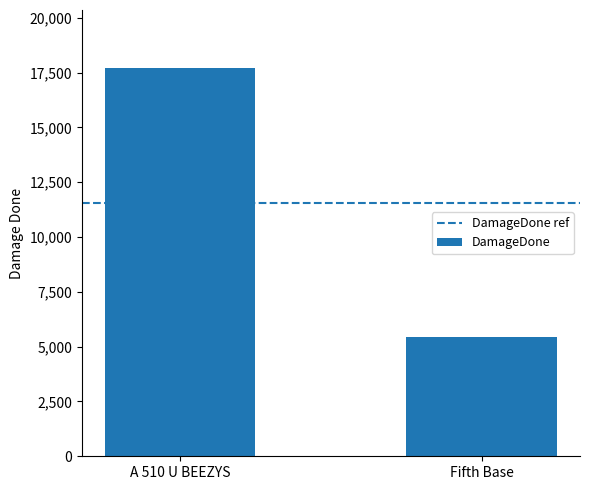

What position from the left is A 510 U BEEZYS?

1